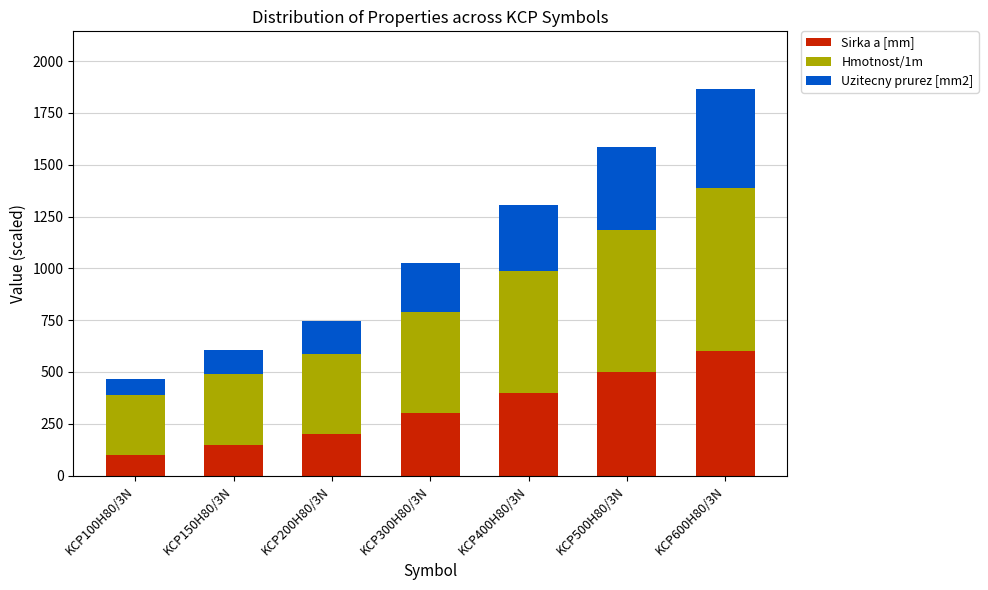

What is the value of the Sirka a [mm] bar at the 4th from the left?

300